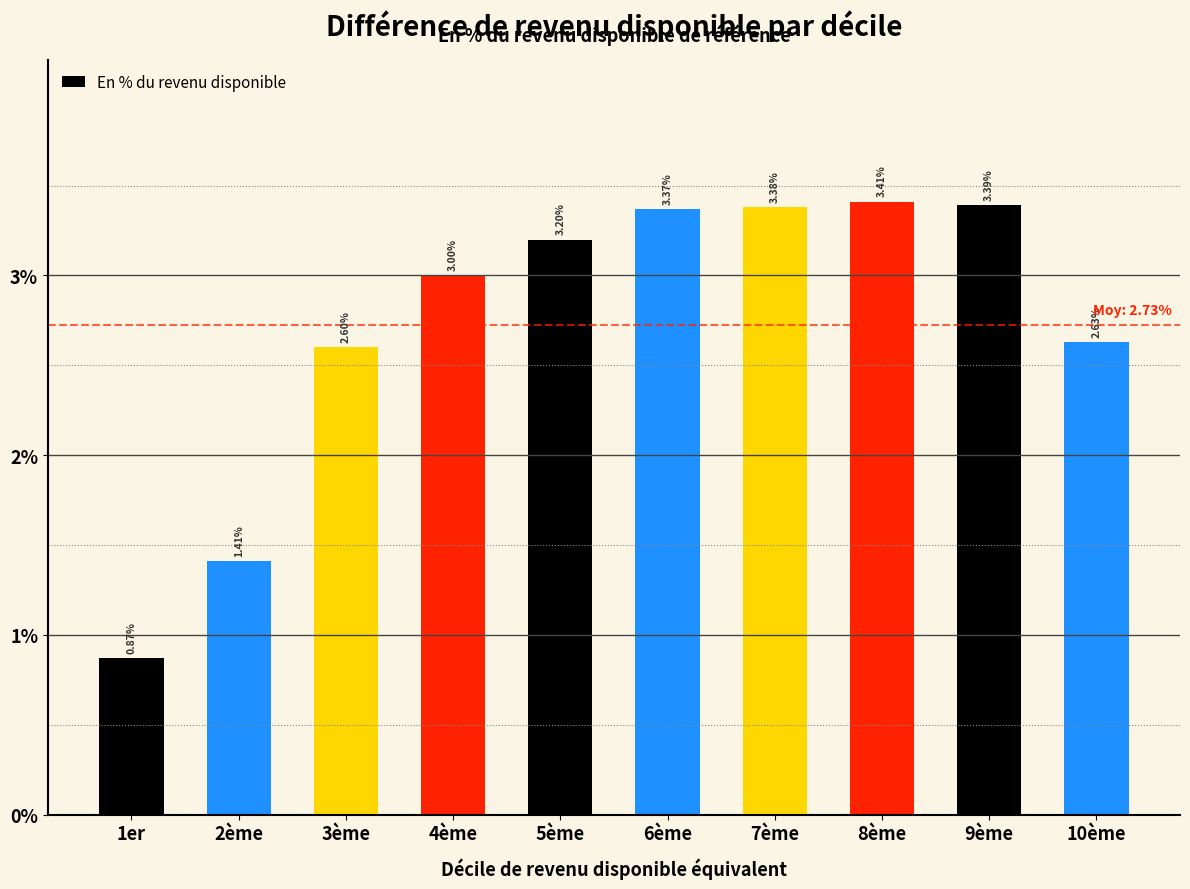

Rank the categories by value from highest to lowest.

8ème, 9ème, 7ème, 6ème, 5ème, 4ème, 10ème, 3ème, 2ème, 1er